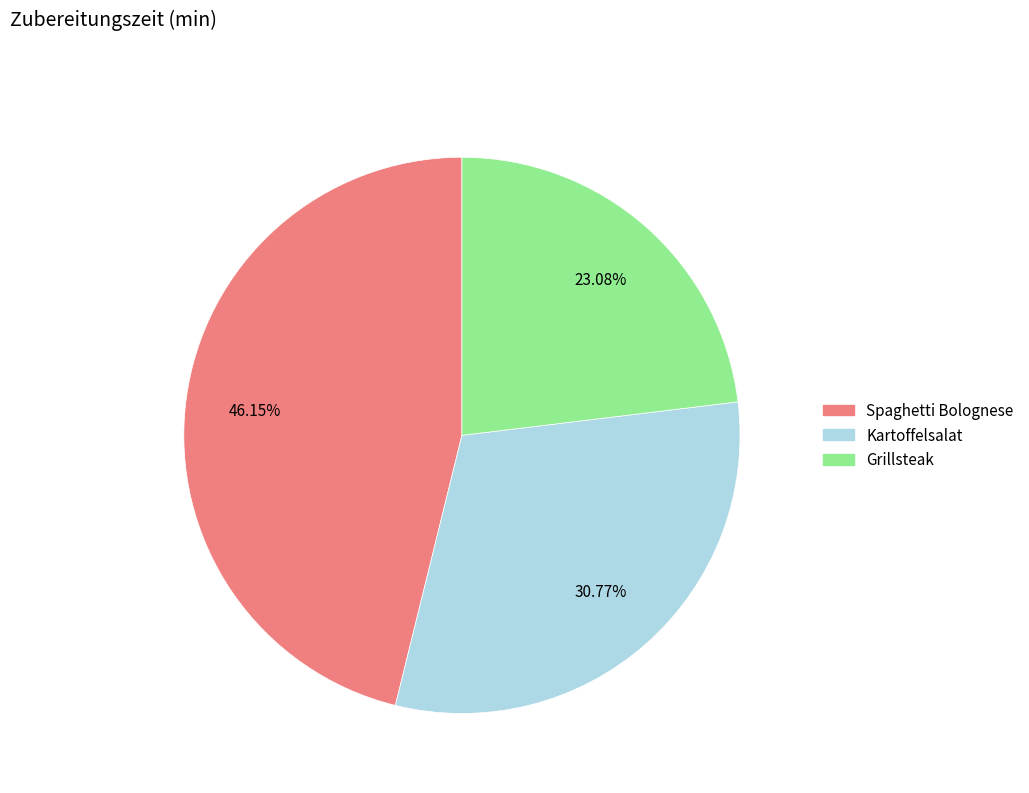

Combined, what portion of the pie is Spaghetti Bolognese and Grillsteak?

69.2%